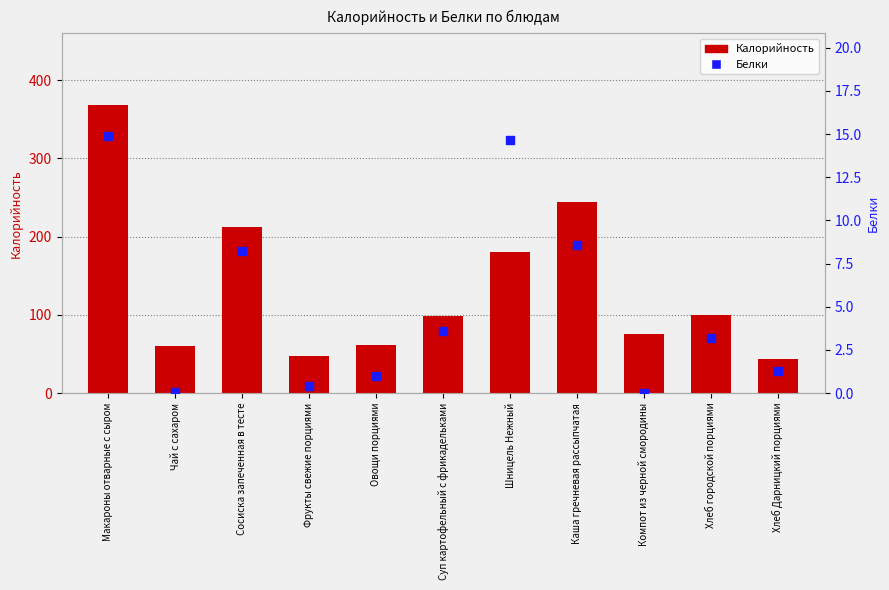

Is the value of Белки at Фрукты свежие порциями greater than the value of Калорийность at Фрукты свежие порциями?

No